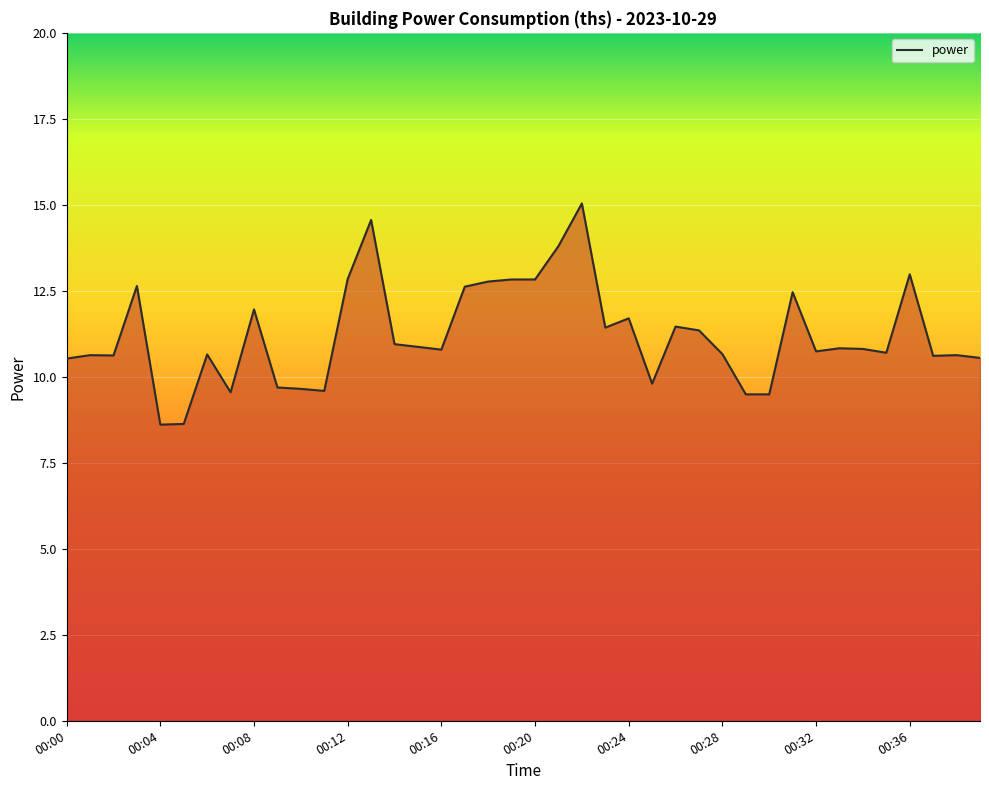

What is the difference between the maximum and minimum values?

6.4